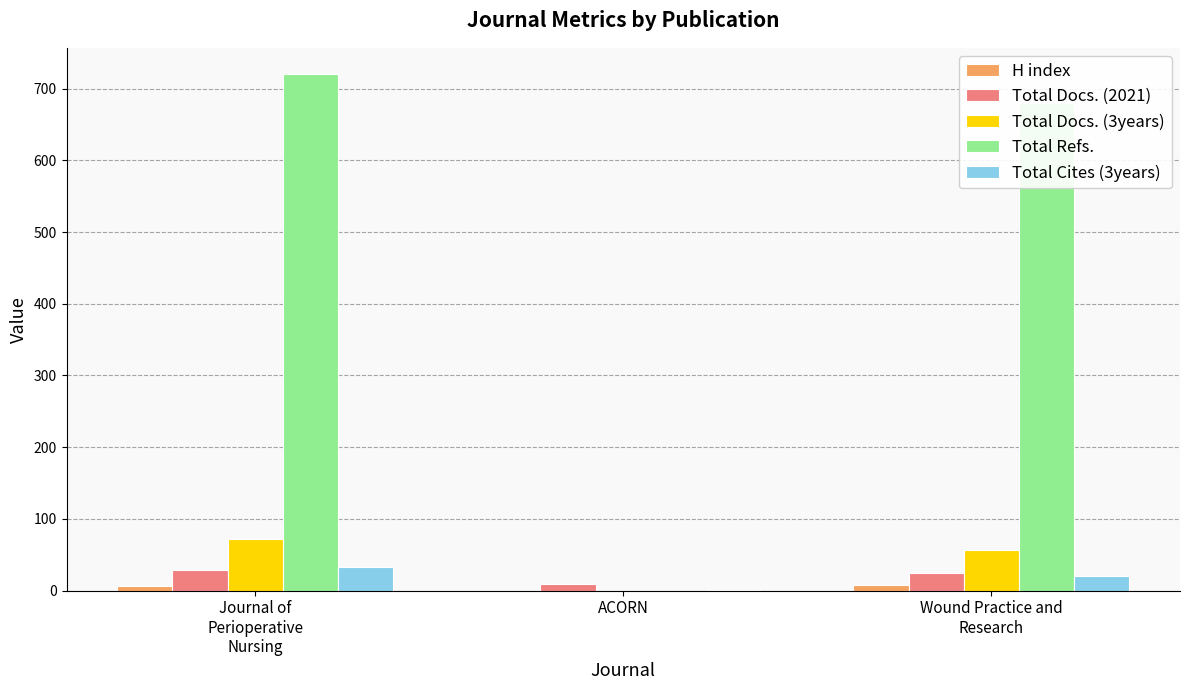

What is the maximum value shown in the chart?

721